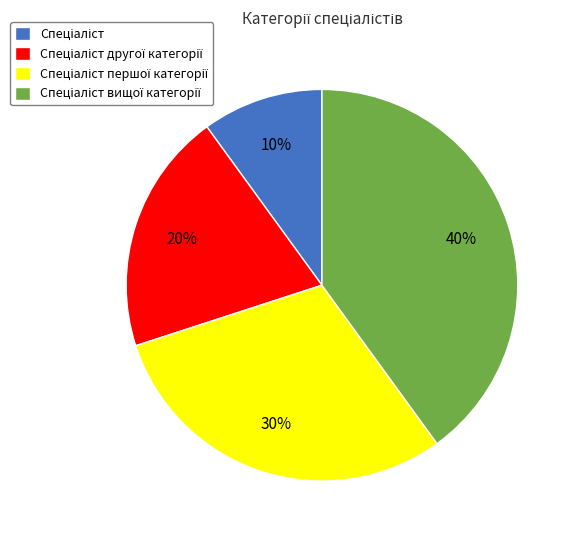

To the nearest percent, what is the difference between the largest and smallest slice percentages?

30%